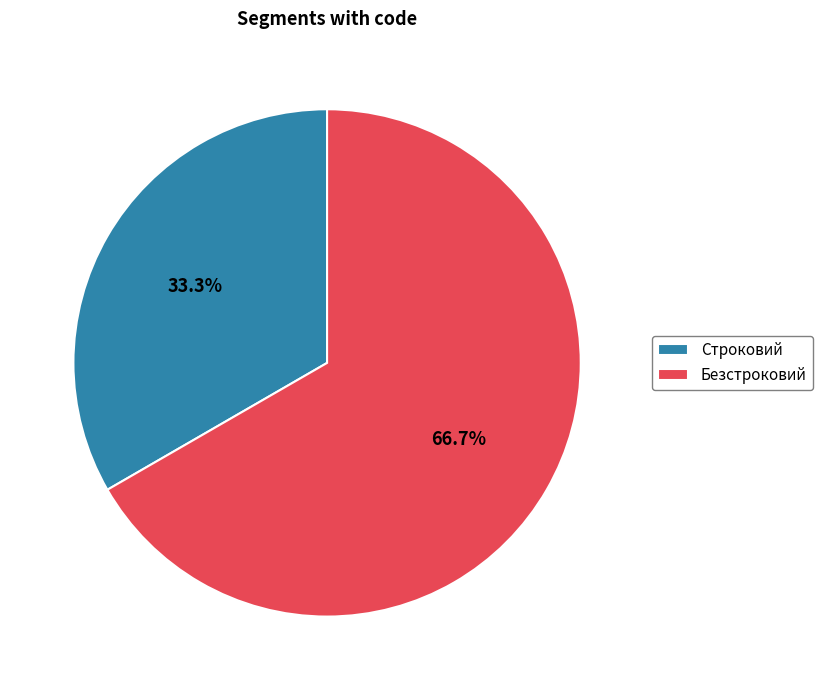

What is the largest slice in the pie chart?

Безстроковий